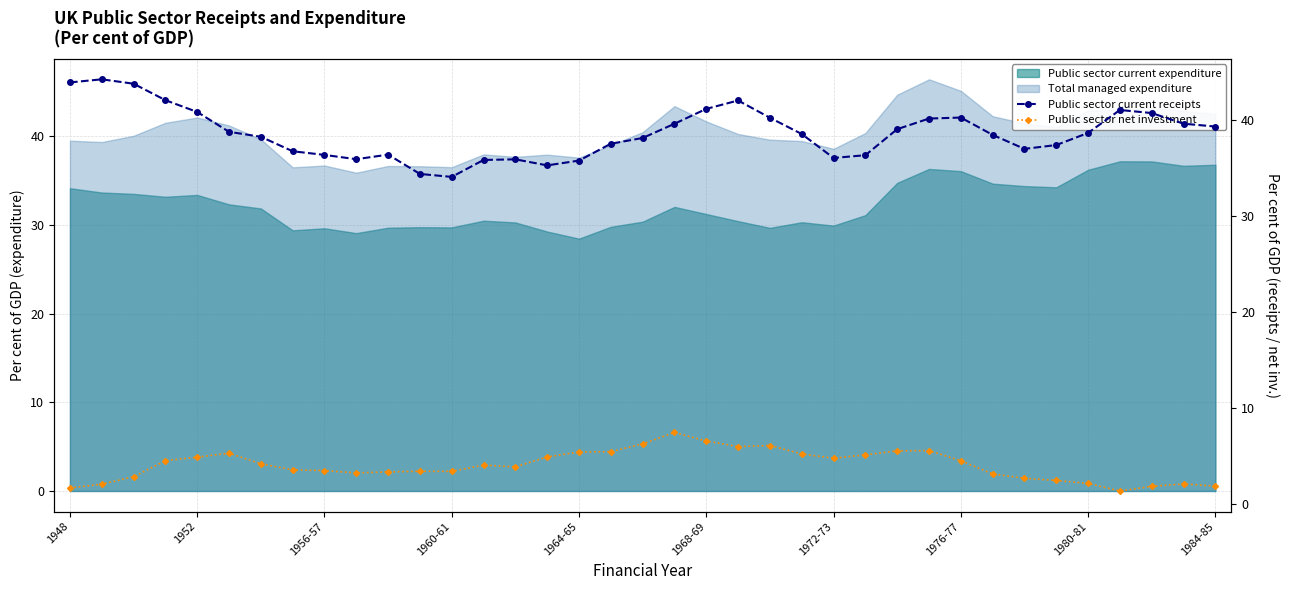

True or false: Public sector current expenditure and Total managed expenditure intersect in this chart.

False